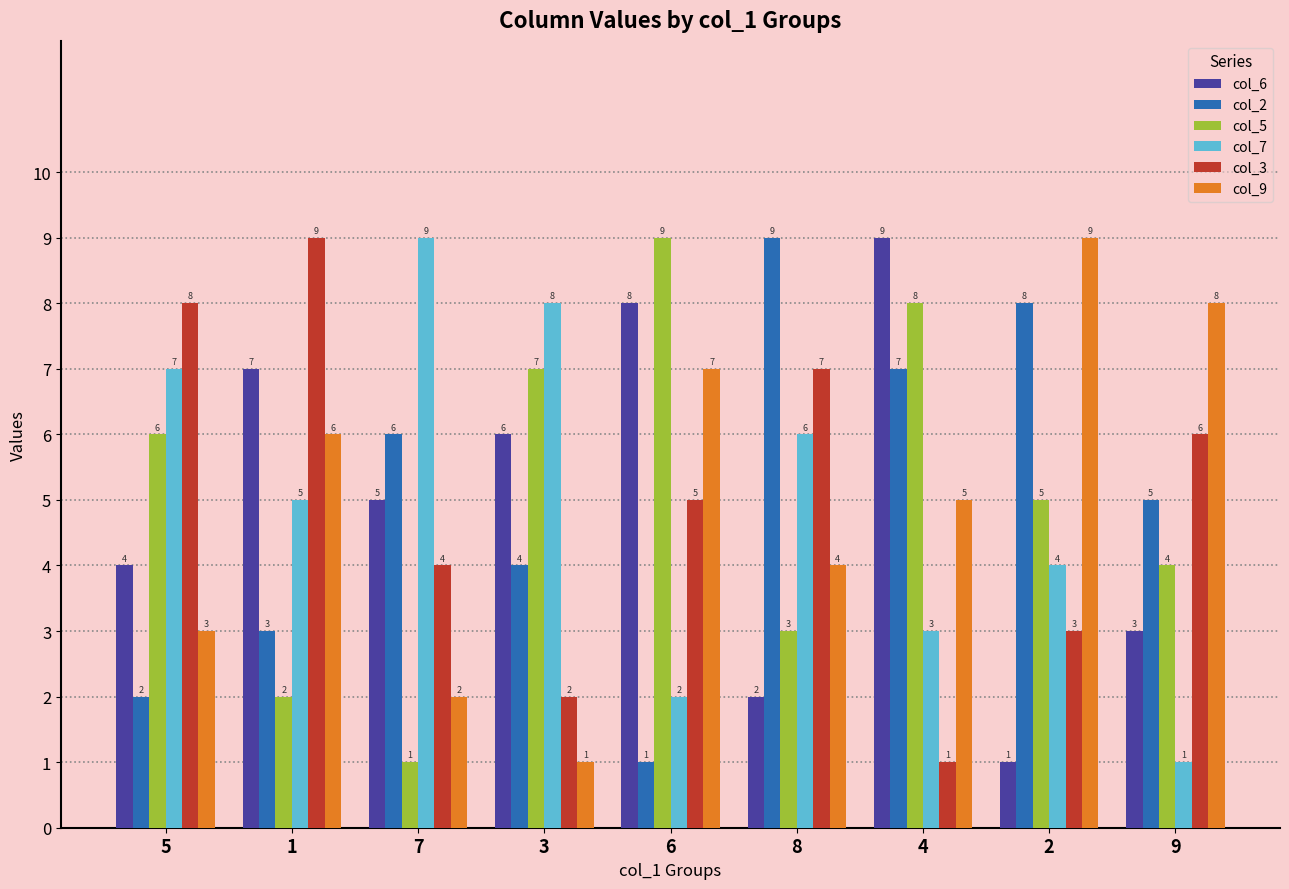

How many data points does each series have?

9